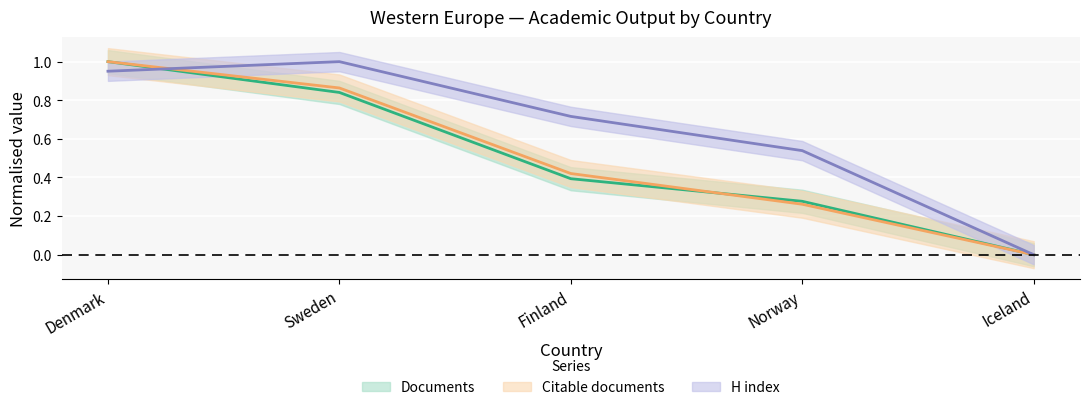

At which category is the sum across all series the highest?

Denmark